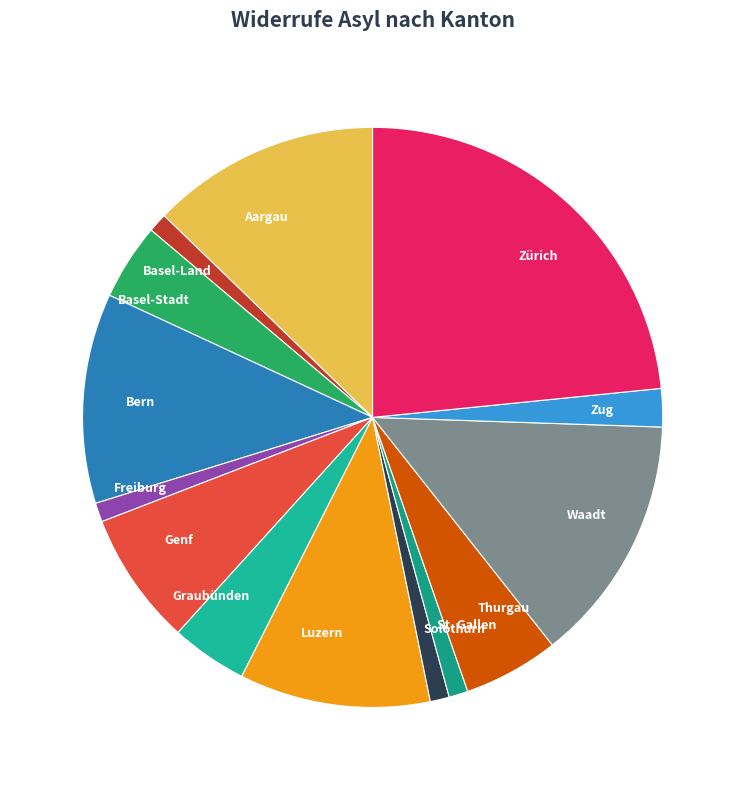

Does any single category account for the majority?

No